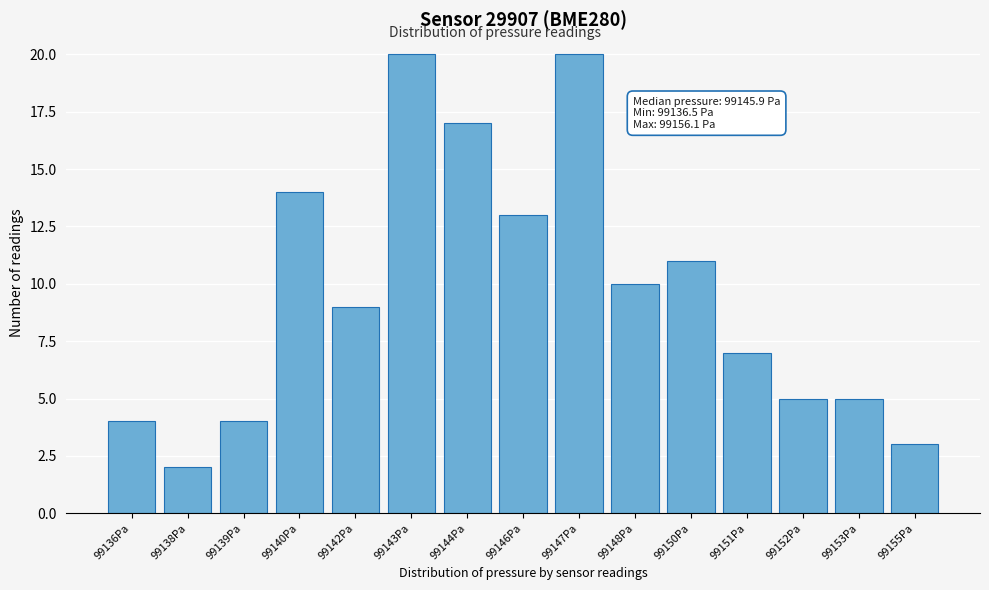

Reading left to right, extract all data points from this chart.

99136Pa=4	99138Pa=2	99139Pa=4	99140Pa=14	99142Pa=9	99143Pa=20	99144Pa=17	99146Pa=13	99147Pa=20	99148Pa=10	99150Pa=11	99151Pa=7	99152Pa=5	99153Pa=5	99155Pa=3